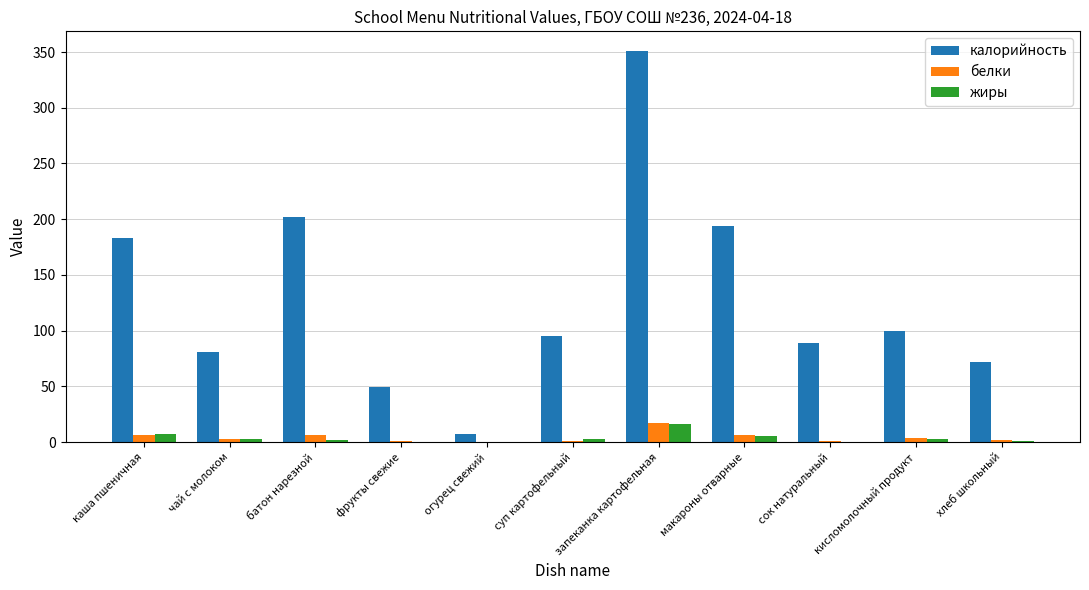

What is the total value across all series at запеканка картофельная?

384